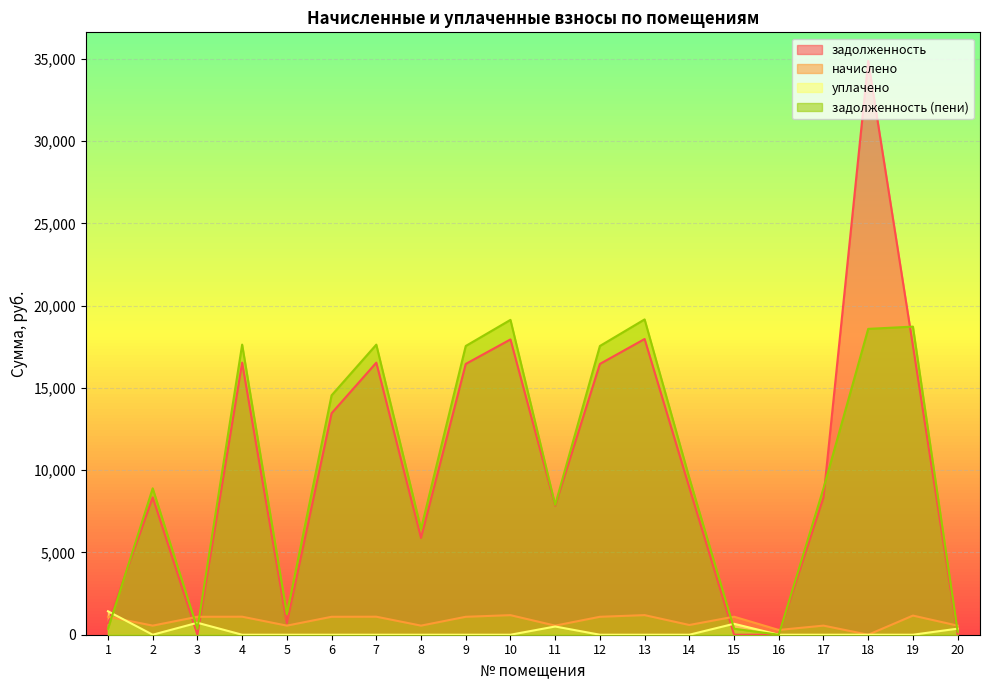

Which series has the largest total across all categories?

задолженность